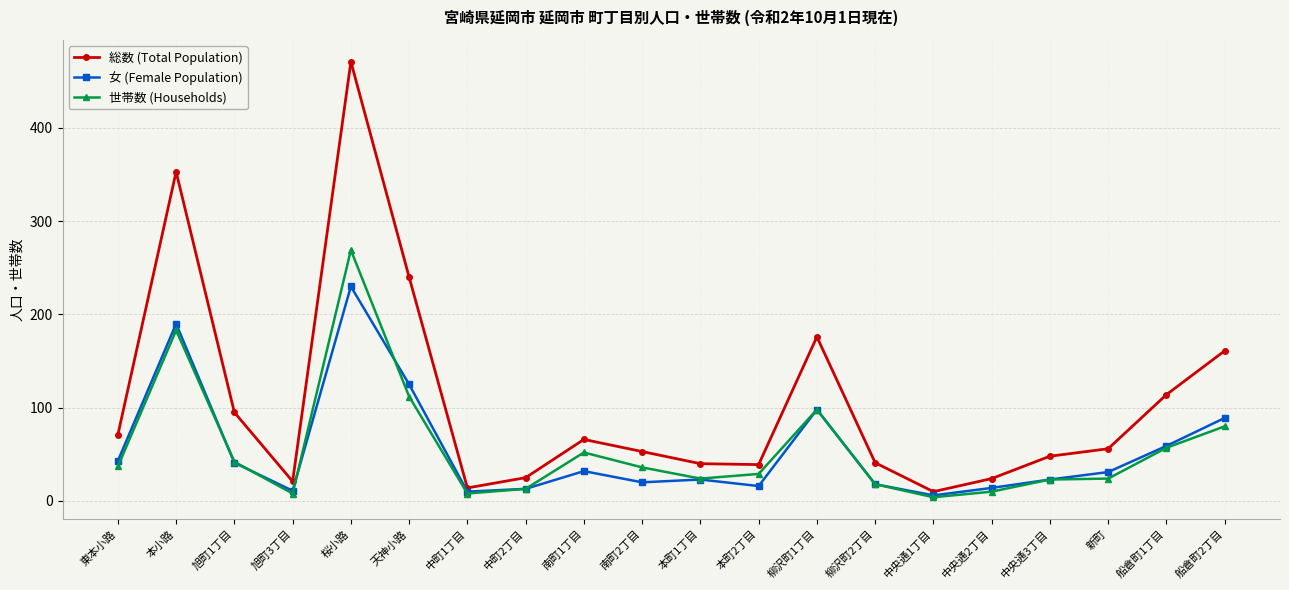

How many categories are shown in the chart?

20